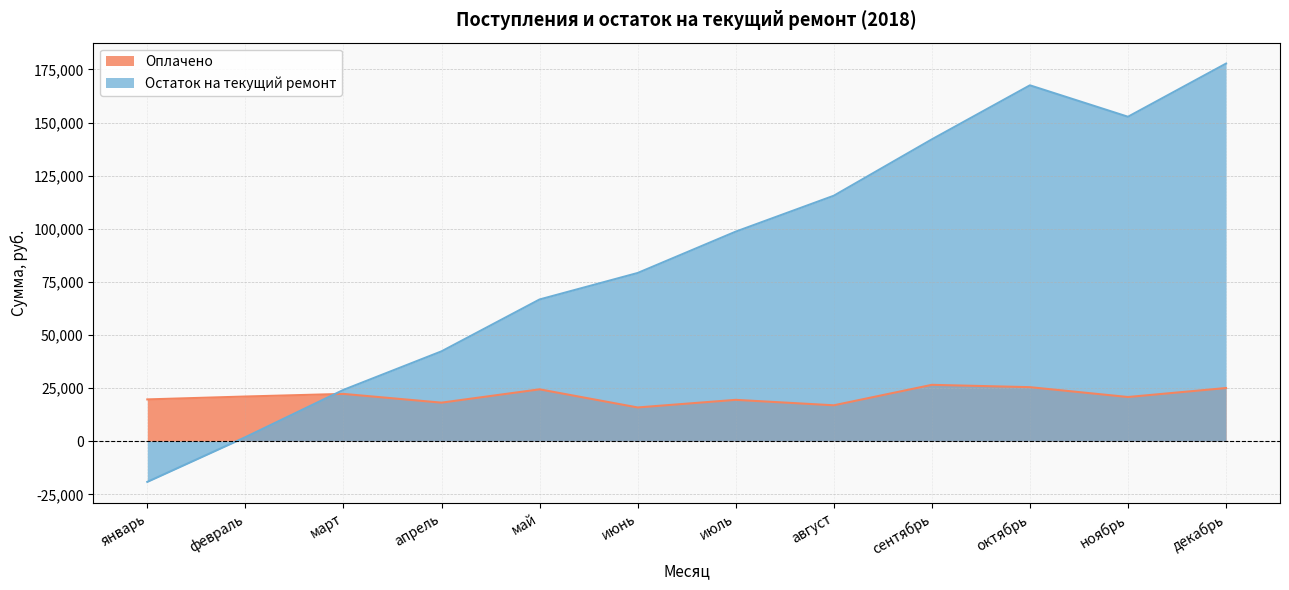

Reading right to left, list all the values displayed in this chart.

Оплачено: декабрь=25030.0	ноябрь=20798.8	октябрь=25433.0	сентябрь=26530.7	август=16897.9	июль=19464.1	июнь=15883.7	май=24414.3	апрель=18146.3	март=22261.3	февраль=21030.9	январь=19671.2
Остаток на текущий ремонт: декабрь=177733.9	ноябрь=152703.9	октябрь=167495.0	сентябрь=142062.0	август=115531.4	июль=98633.5	июнь=79169.4	май=66705.7	апрель=42291.5	март=24145.2	февраль=1883.8	январь=-19147.0